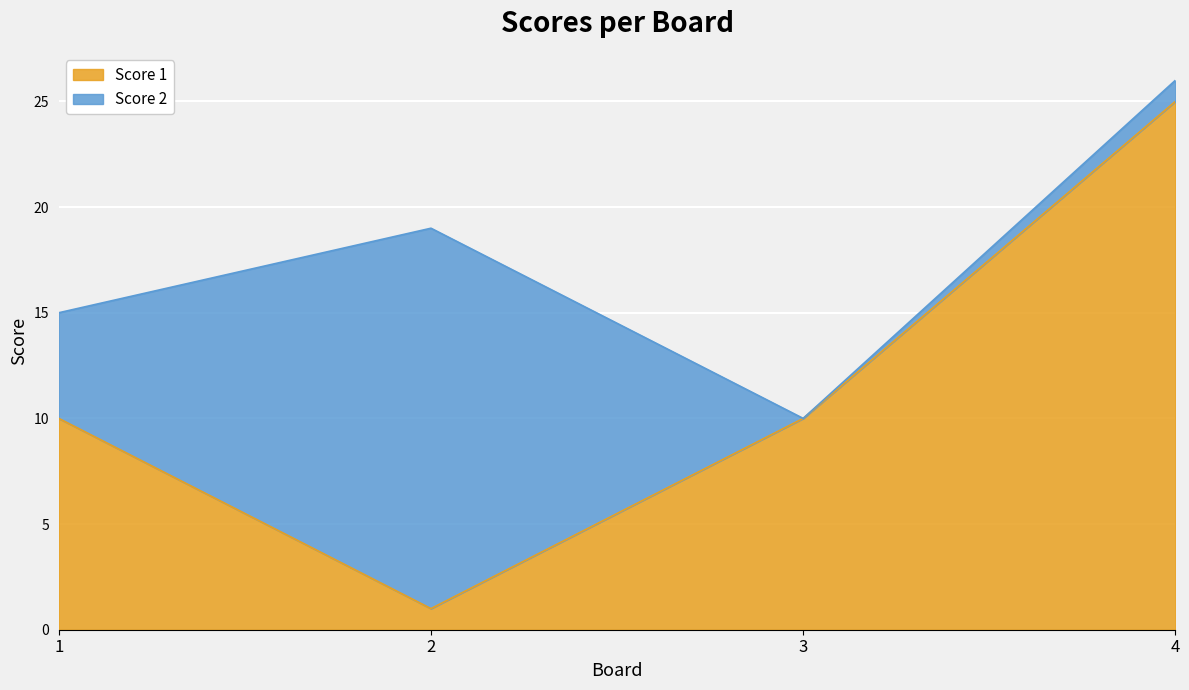

Rank the categories by value from highest to lowest.

4, 1, 3, 2